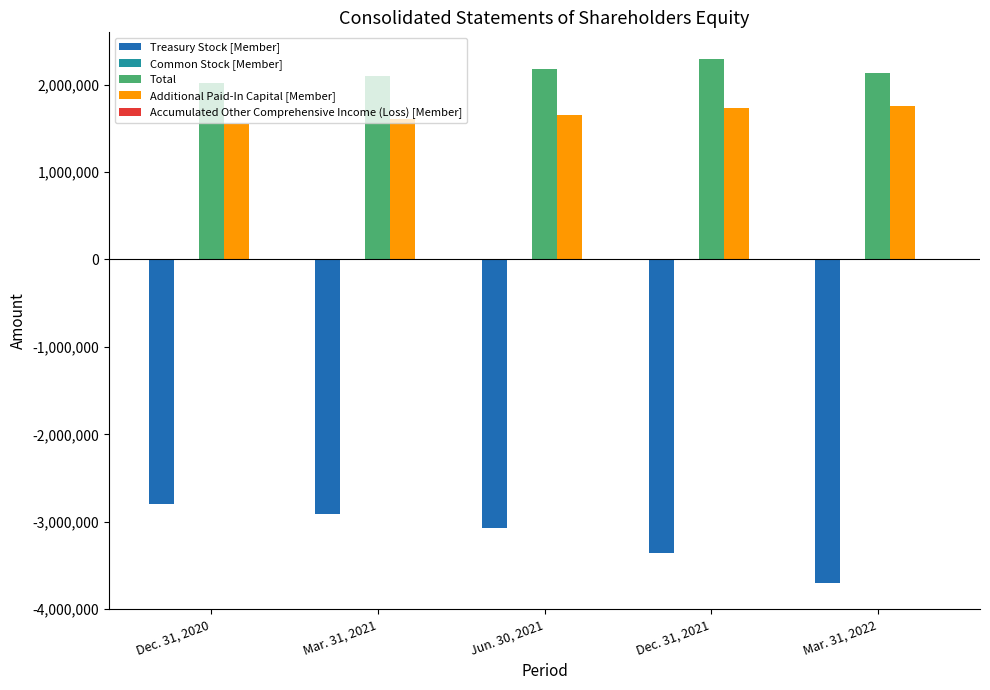

What is the sum of all Additional Paid-In Capital [Member] values?

8293245